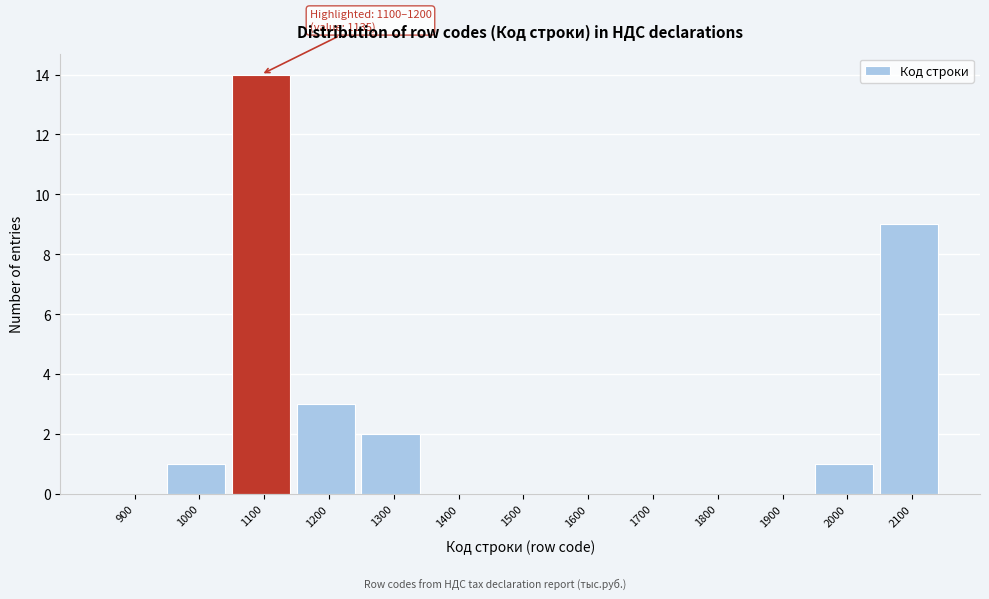

Reading left to right, what are all the values shown in this chart?

900=0	1000=1	1100=14	1200=3	1300=2	1400=0	1500=0	1600=0	1700=0	1800=0	1900=0	2000=1	2100=9